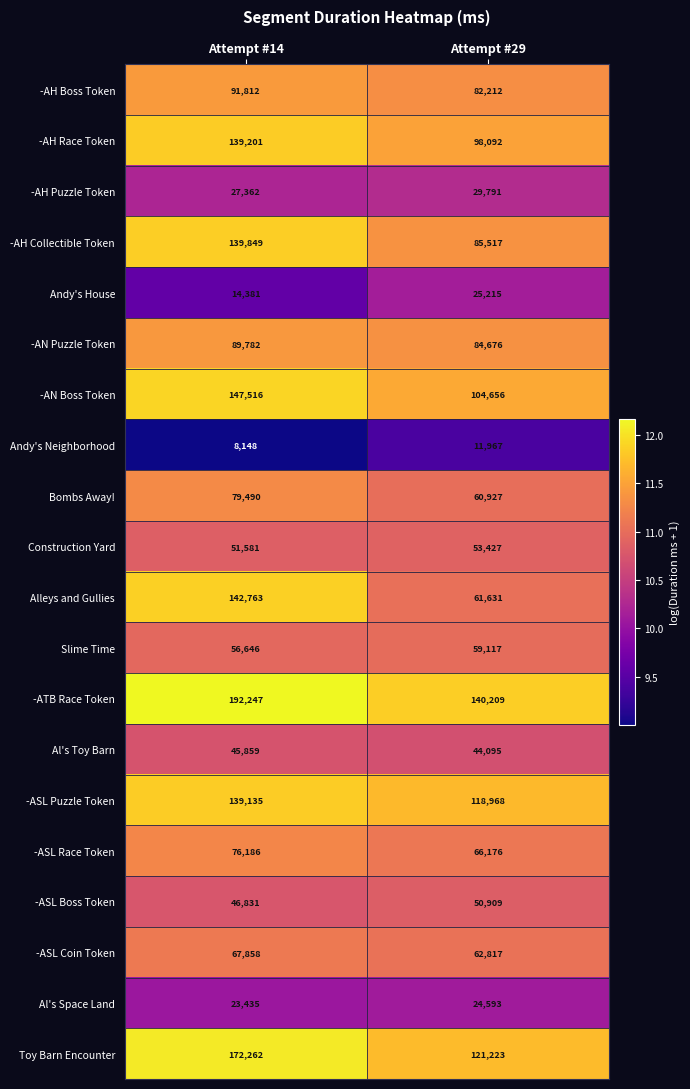

What is the difference between the maximum and minimum values in the -ATB Race Token series?

52038